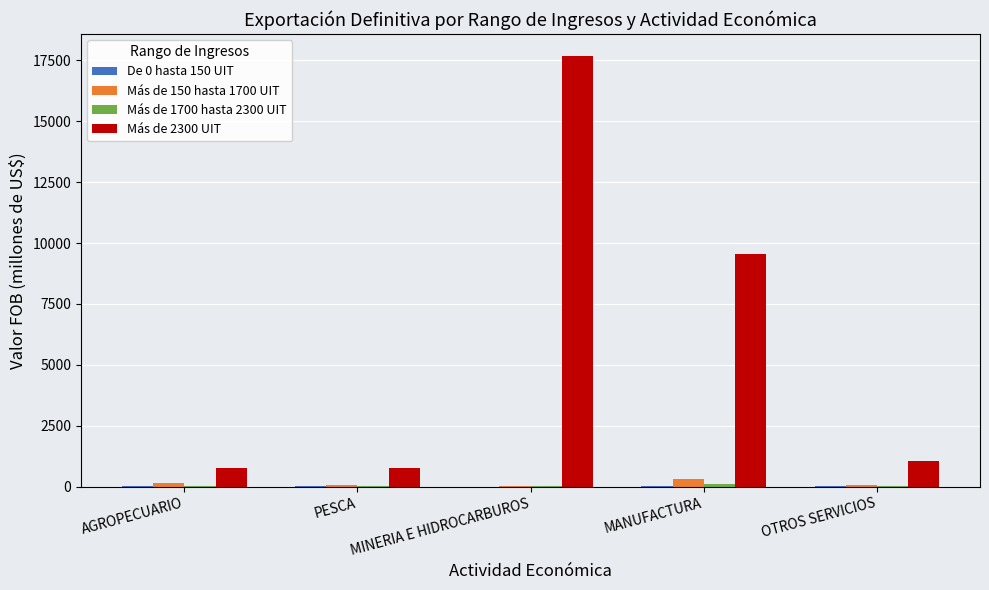

What is the spread (max minus min) of values at MINERIA E HIDROCARBUROS?

17696.6